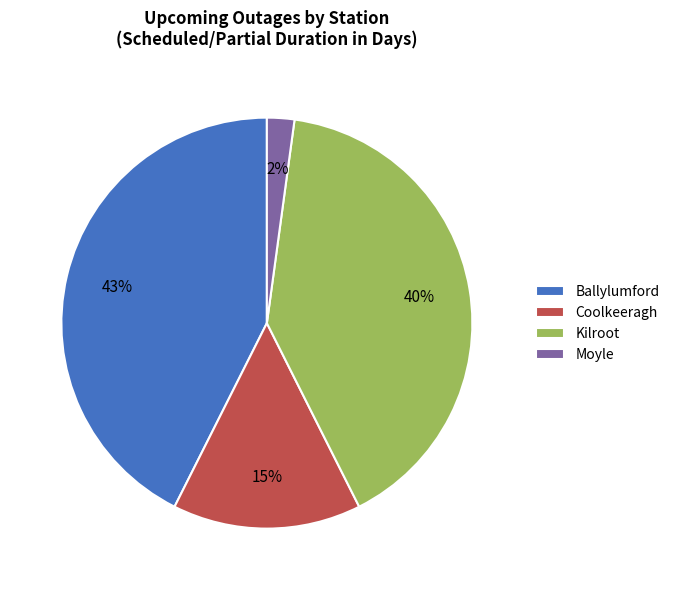

To the nearest percent, what is the difference between the Coolkeeragh and Moyle slice percentages?

13%